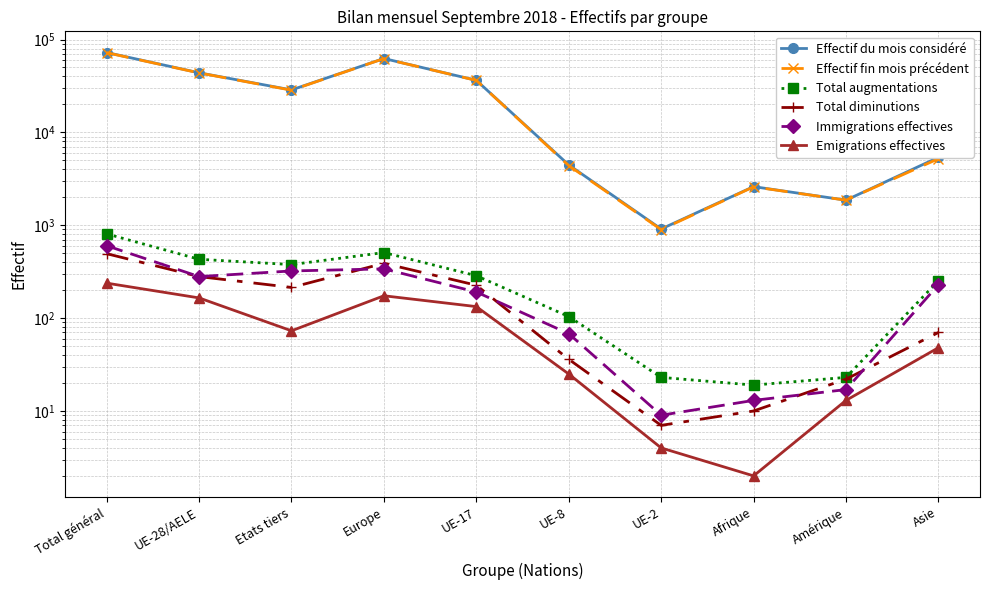

How many data points in Total augmentations are above 286?

4